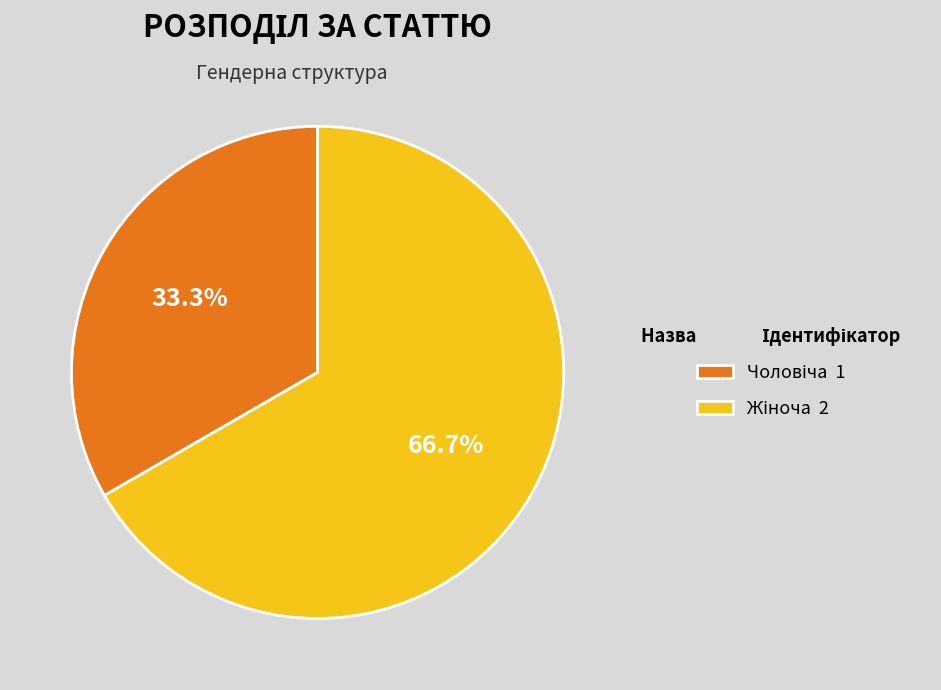

Does any single category account for the majority?

Yes